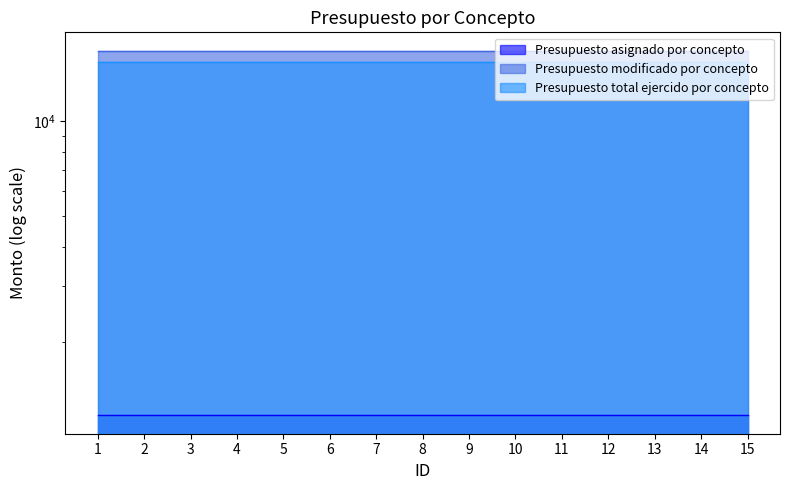

What is the minimum value shown in the chart?

1166.2